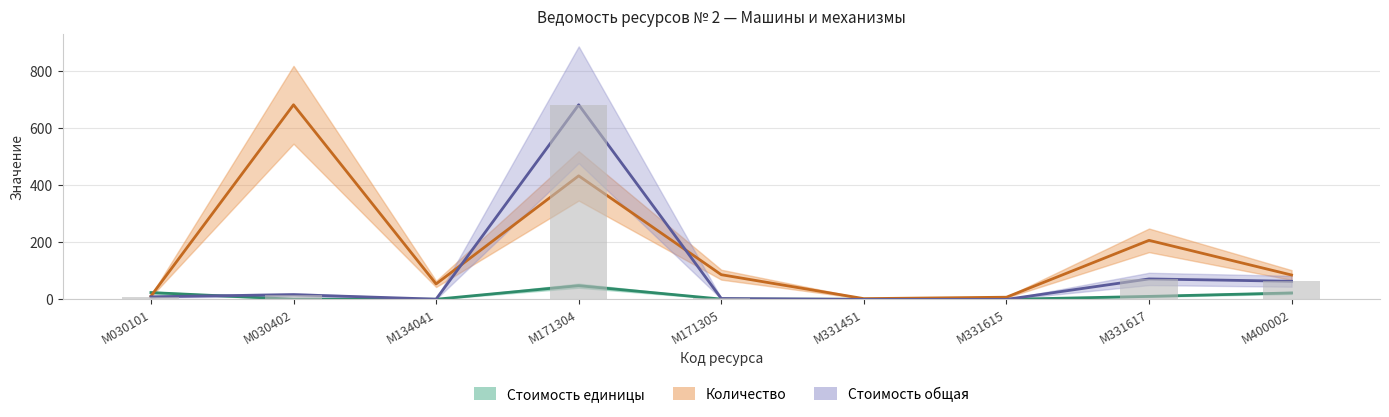

Reading left to right, what are all the values shown in this chart?

Количество: 11.7	680.7	54.1	432.2	86.4	2.7	7.7	206.6	85.3
Стоимость единицы: 24.0	0.8	0.5	48.1	1.2	0.5	0.2	10.6	22.7
Стоимость общая: 9.2	16.7	1.0	680.7	3.3	0.1	0.1	71.7	63.4